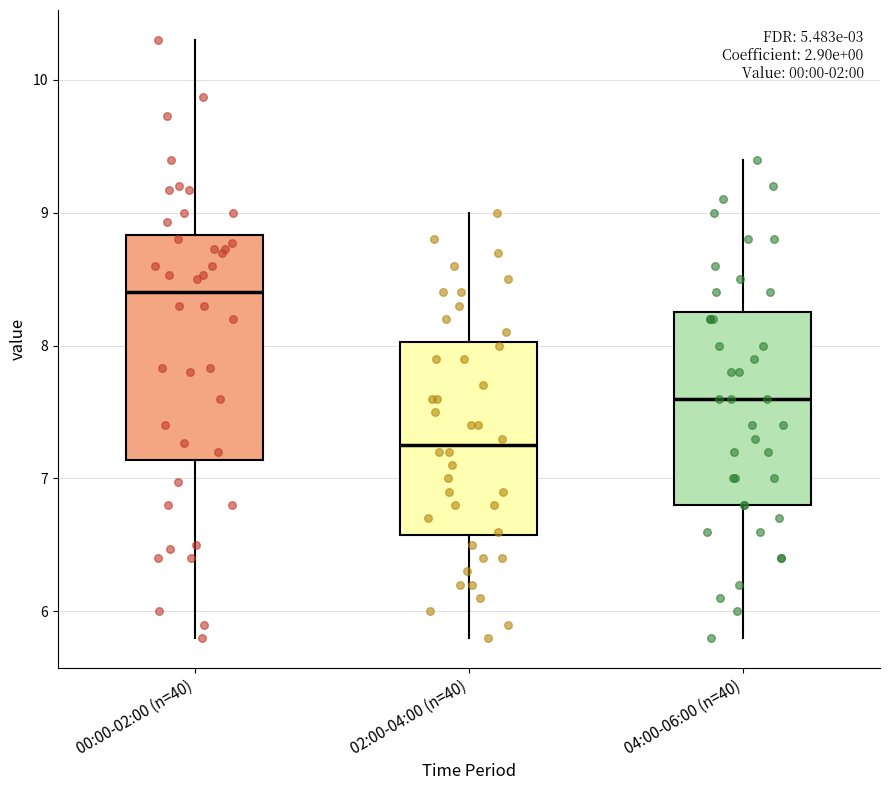

Which box is the tallest, from its lower edge to its upper edge?

00:00-02:00 (n=40)